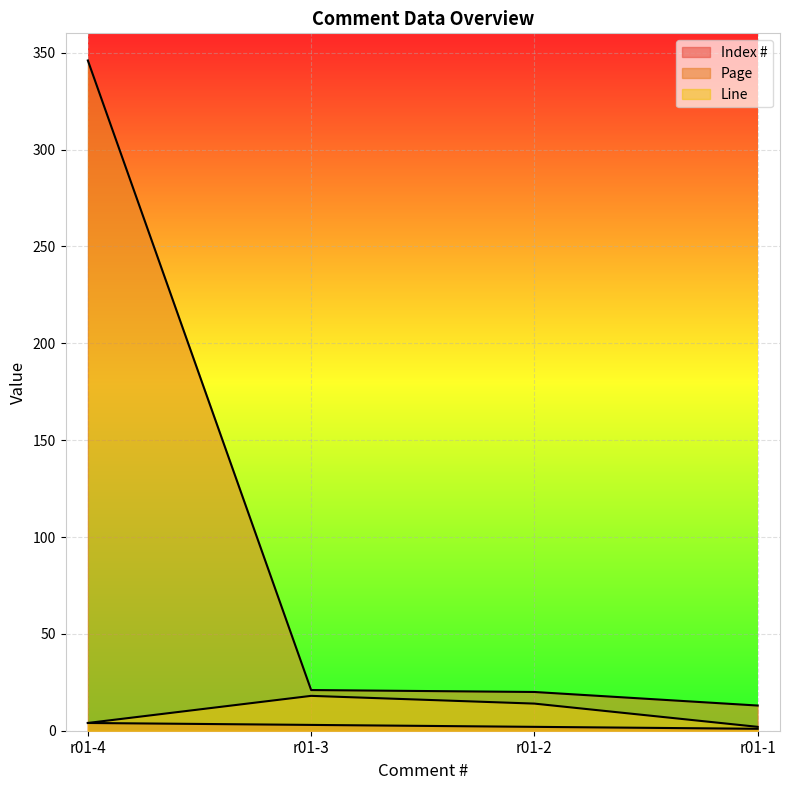

Does the chart display data point markers on the line(s)?

No